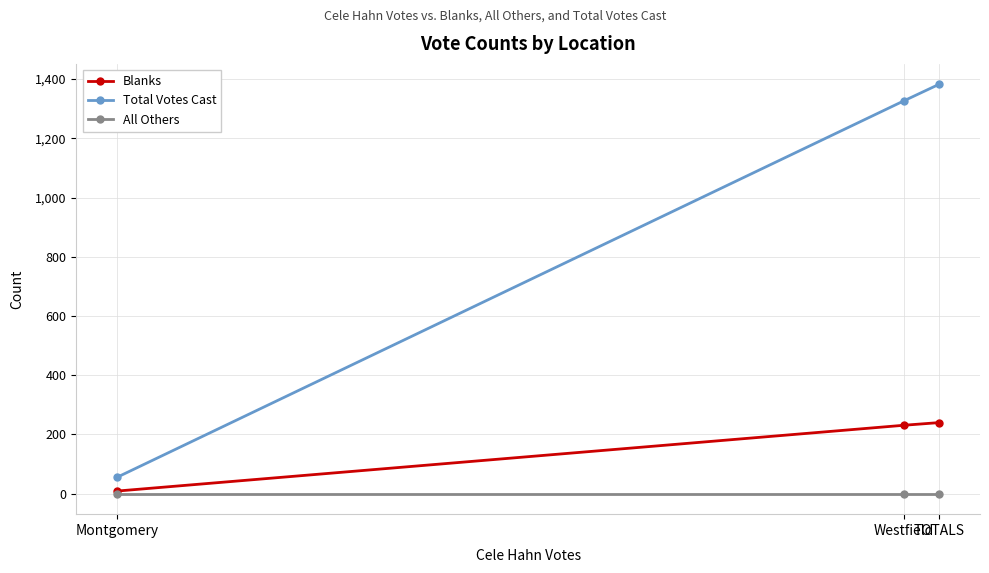

Is the value of Total Votes Cast at TOTALS greater than the value of Blanks at Montgomery?

Yes